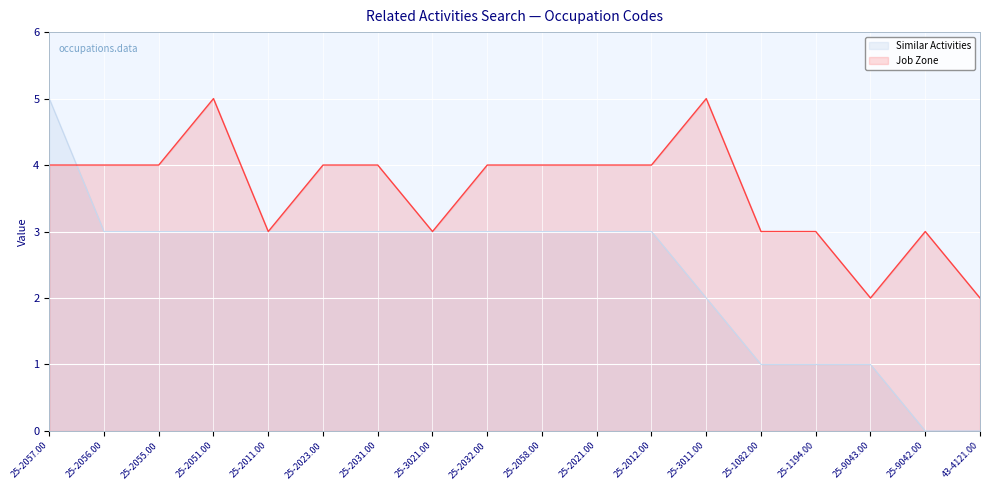

True or false: Similar Activities has a value of 3 at 25-2058.00.

True